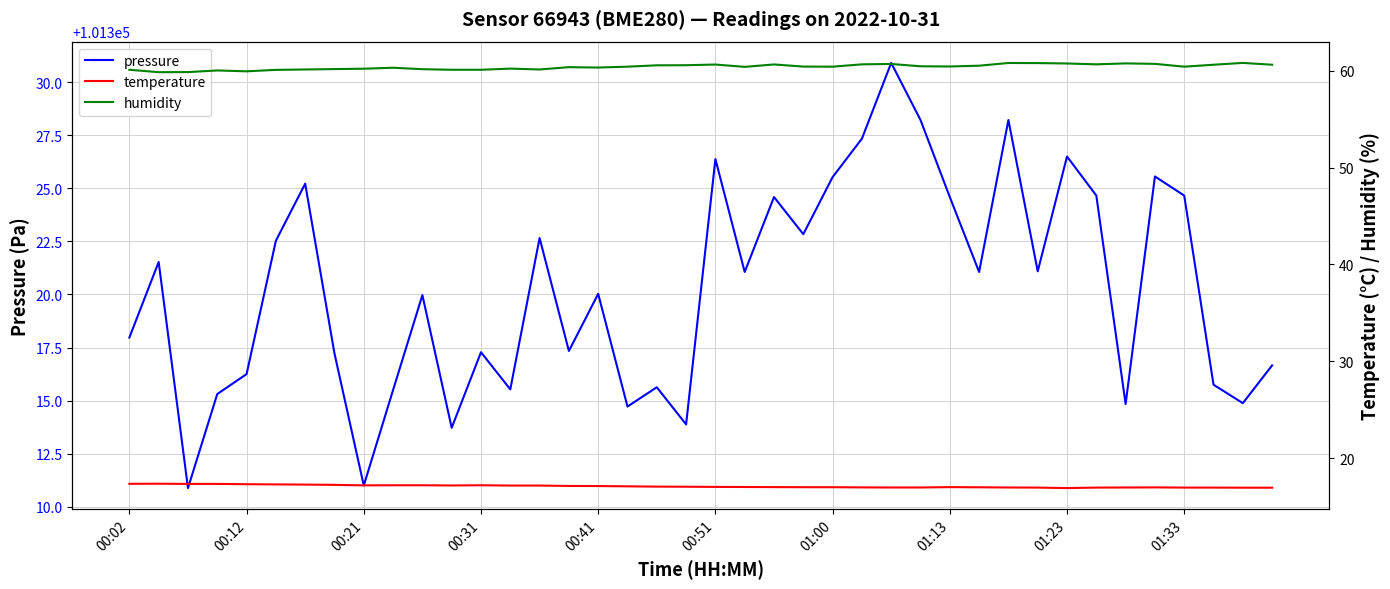

True or false: pressure and temperature intersect in this chart.

False